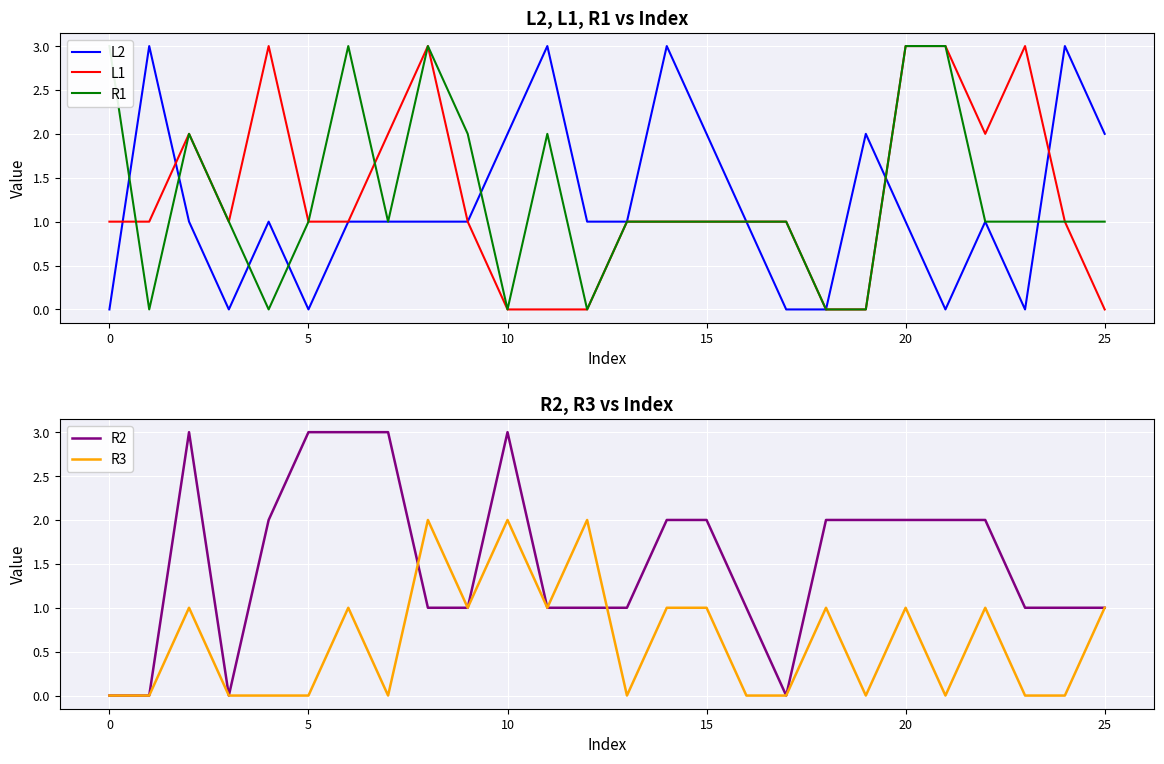

How many intersections are there between L2 and R3?

4